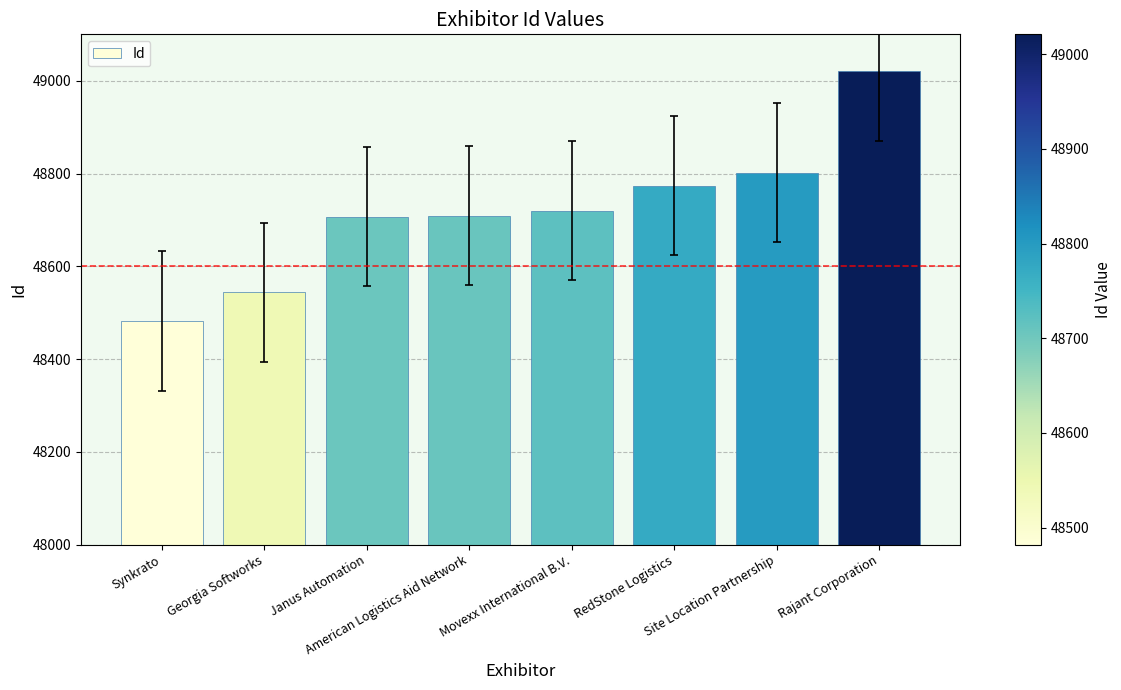

What is the maximum value shown in the chart?

49021